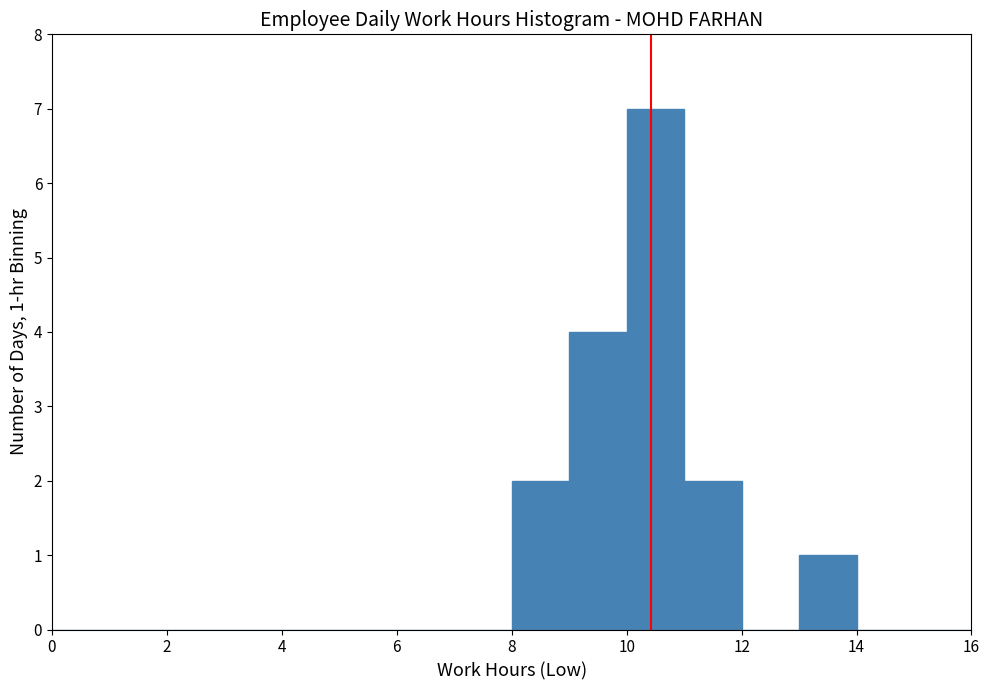

Which range on the x-axis has the tallest bar?

10 to 11